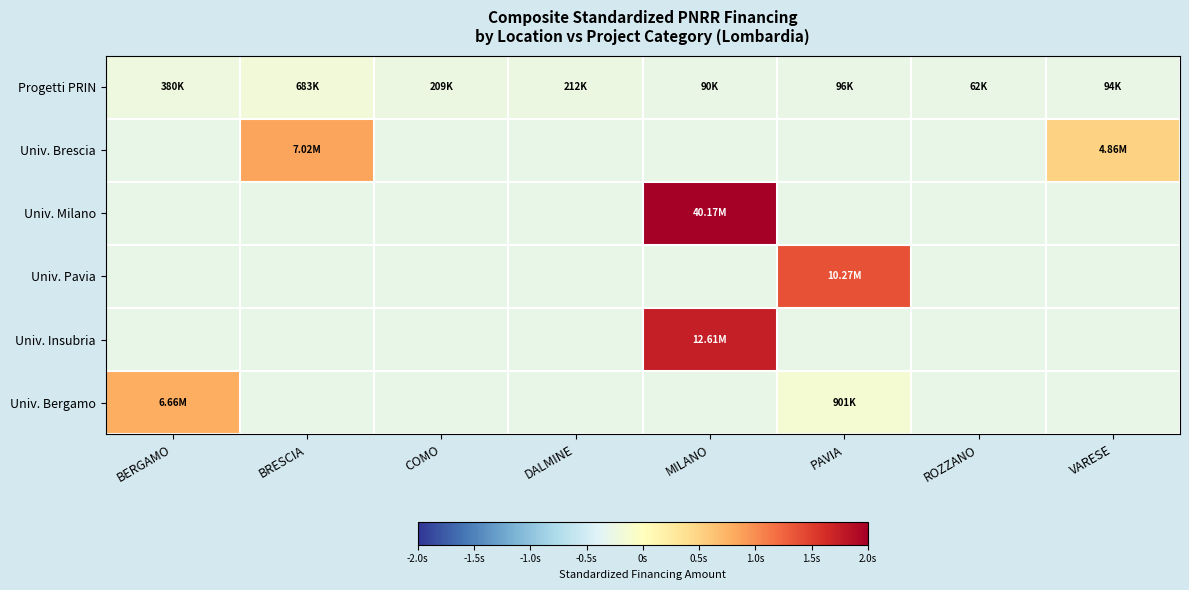

Rank the series by their maximum value, from lowest to highest.

Progetti PRIN, Univ. Bergamo, Univ. Brescia, Univ. Pavia, Univ. Insubria, Univ. Milano